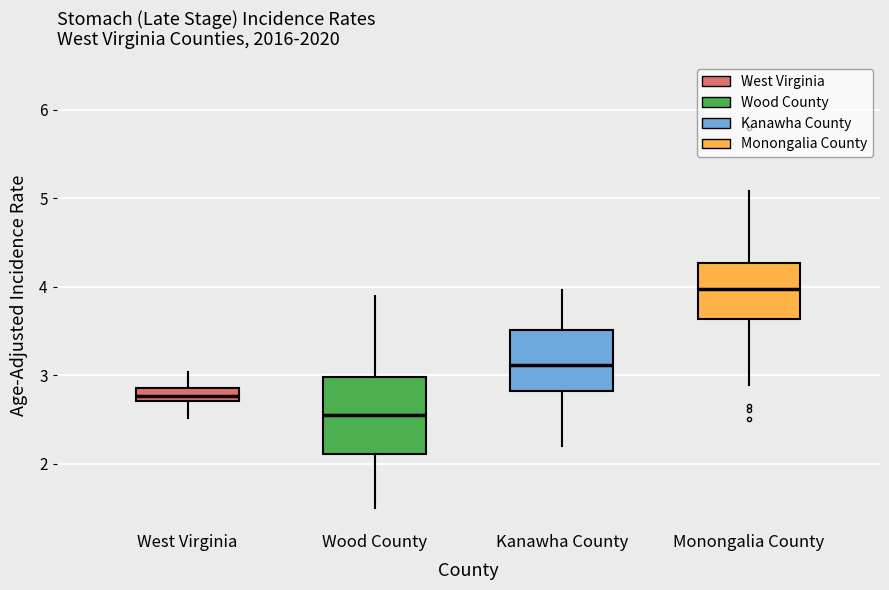

Where does the upper whisker of the box for Wood County end on the y-axis? The values are not printed on the chart, so give them approximately, as read against the axis.

3.9